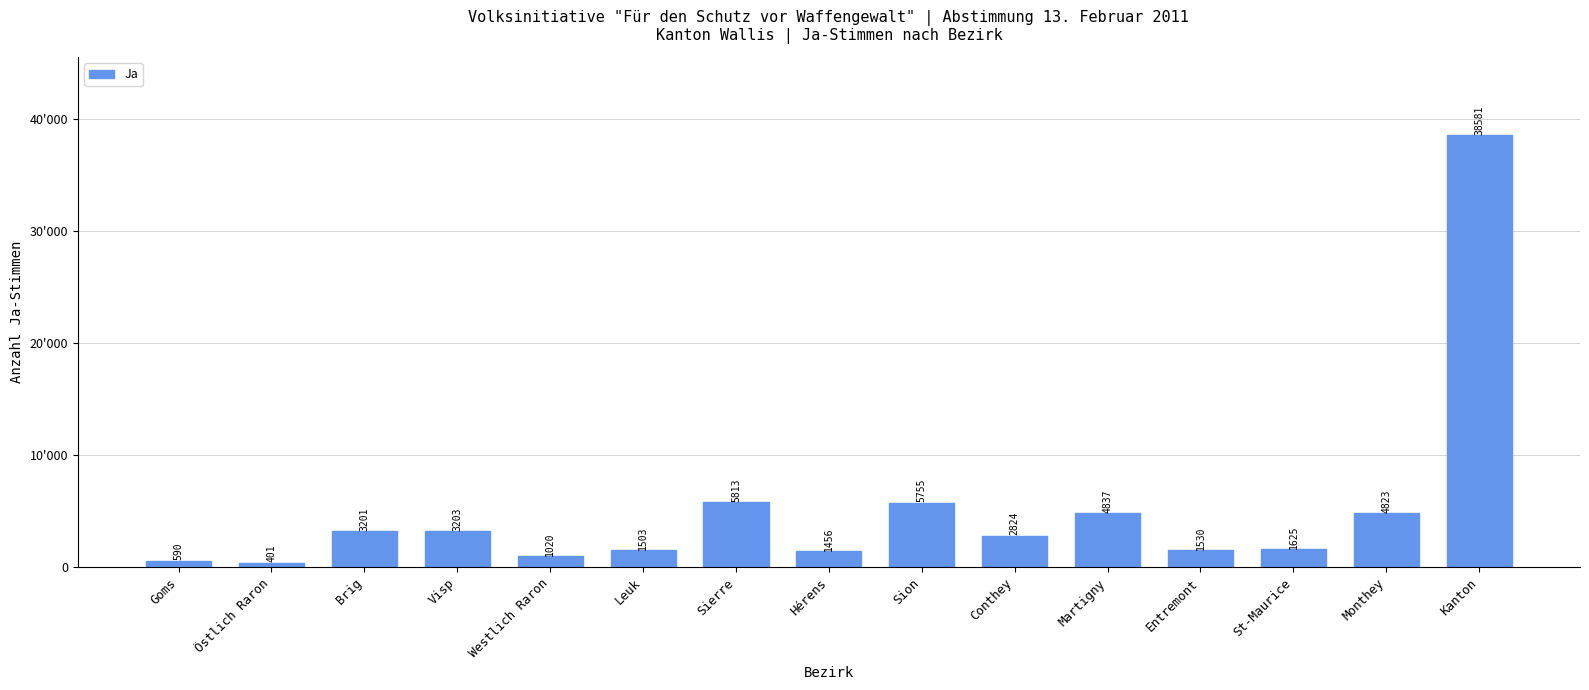

What position from the left is Westlich Raron?

5